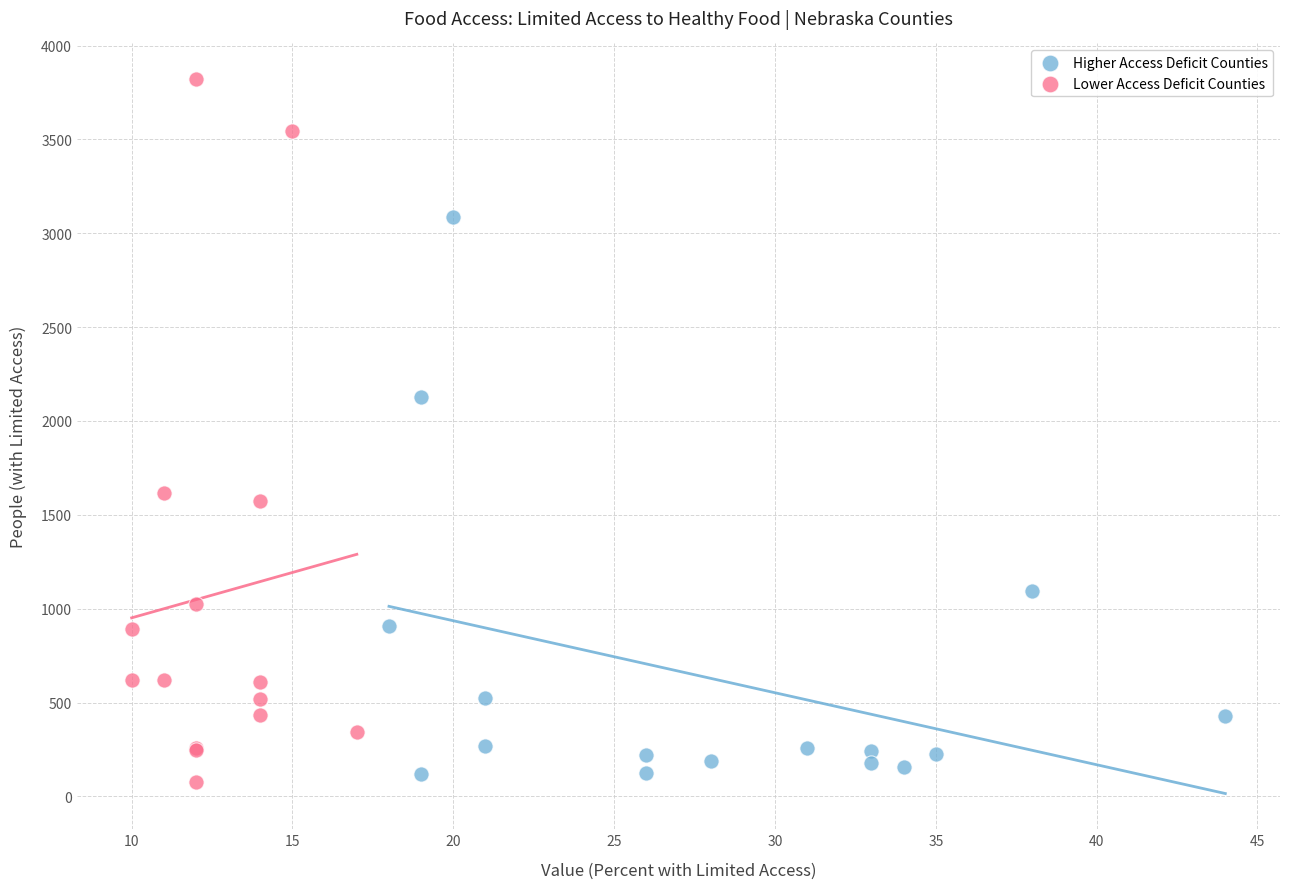

Which series reaches the maximum Y coordinate?

Lower Access Deficit Counties